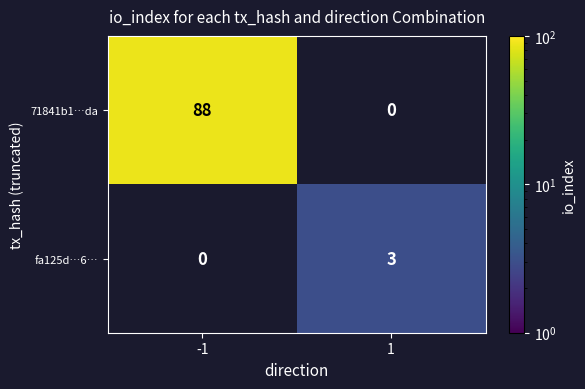

What is the total value across all series at 1?

3